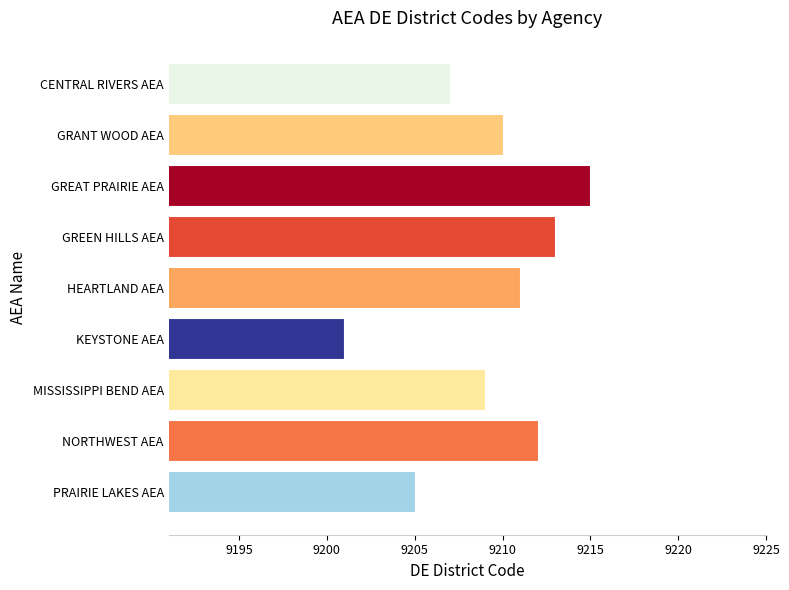

Are the bars horizontal?

Yes